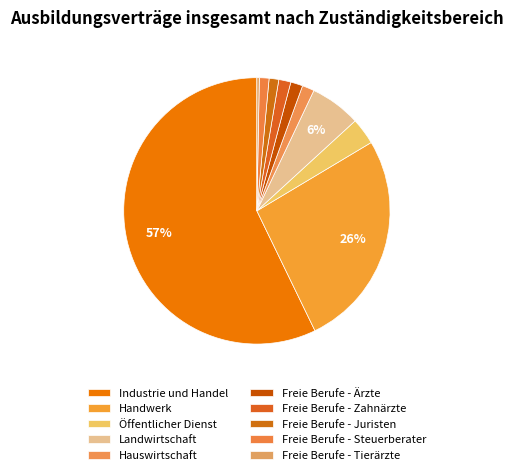

How much of the chart is everything except Industrie und Handel?

42.8%